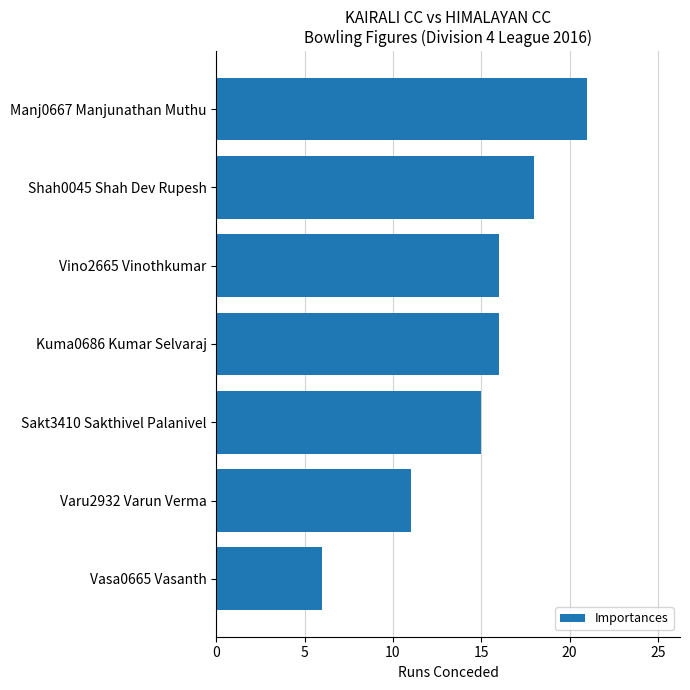

Reading top to bottom, what are all the values shown in this chart?

21	18	16	16	15	11	6